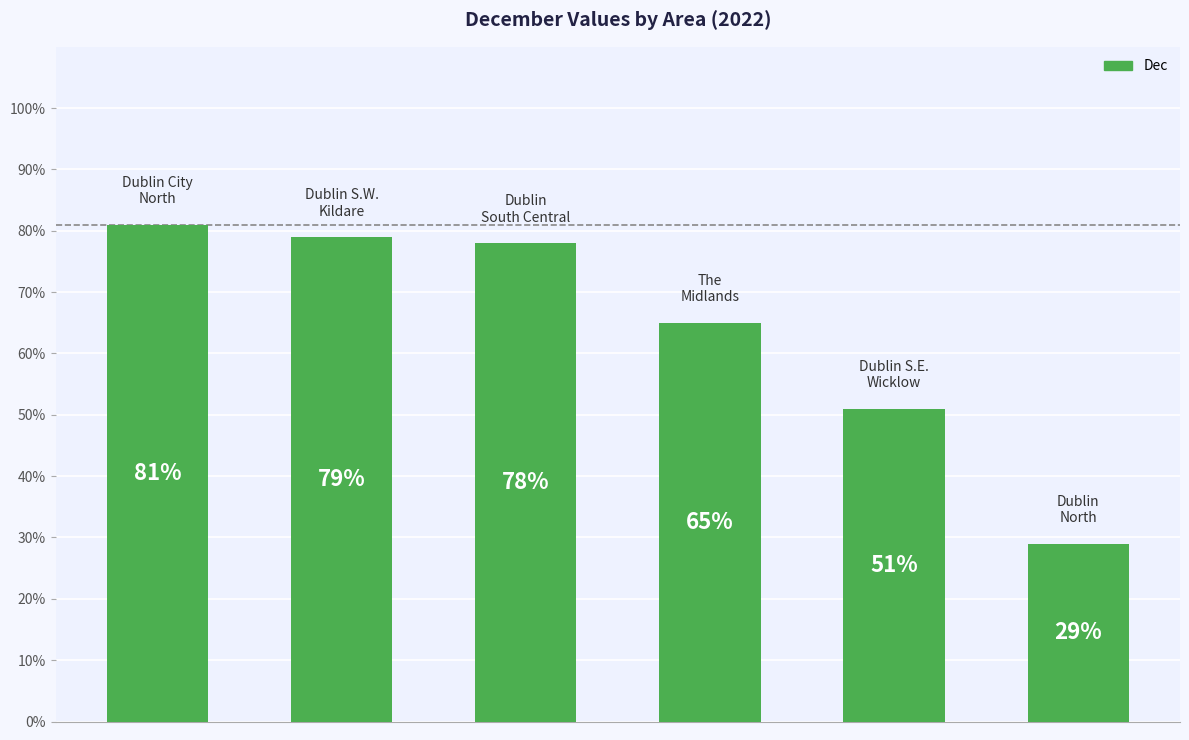

What is the average value?

64